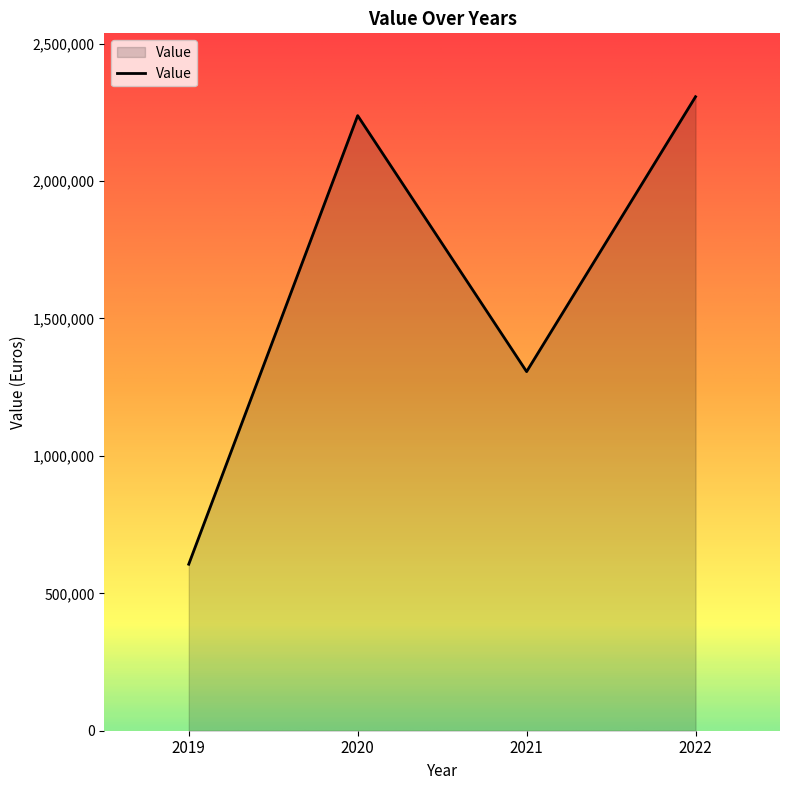

What value does the data have at 2021, to the nearest 50?

1306700